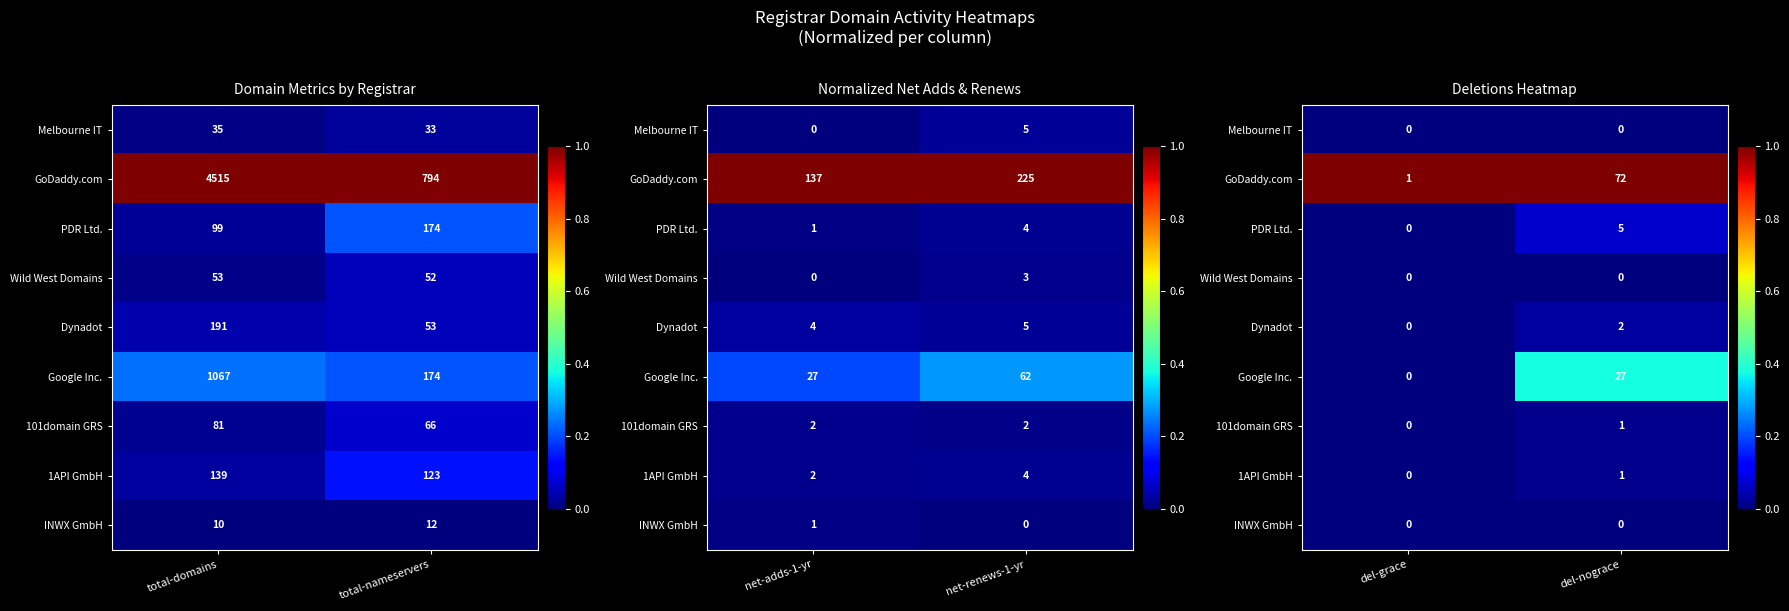

List the series in order of their peak value, highest first.

GoDaddy.com, Google Inc., PDR Ltd., Dynadot, 101domain GRS, 1API GmbH, Melbourne IT, Wild West Domains, INWX GmbH